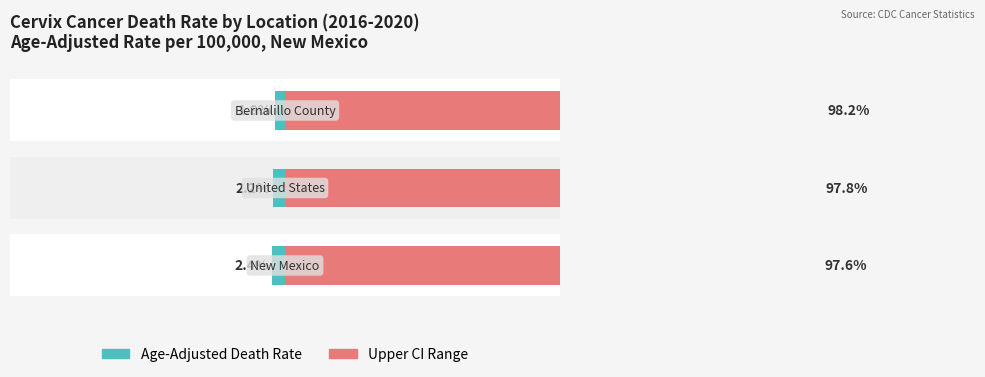

Which series has the largest range (max minus min)?

Age-Adjusted Death Rate